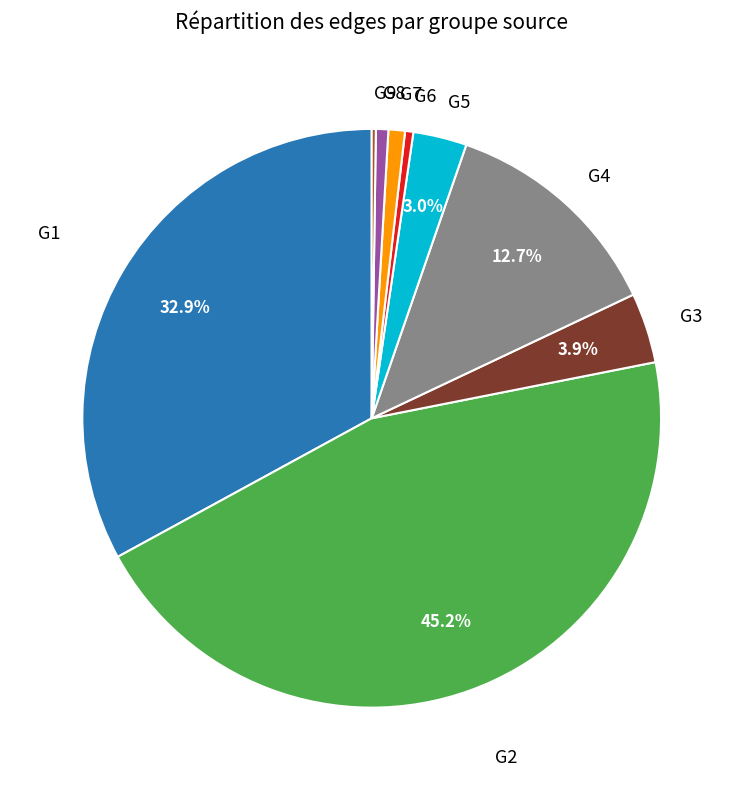

Is it true that G8 is 11% of the pie?

False